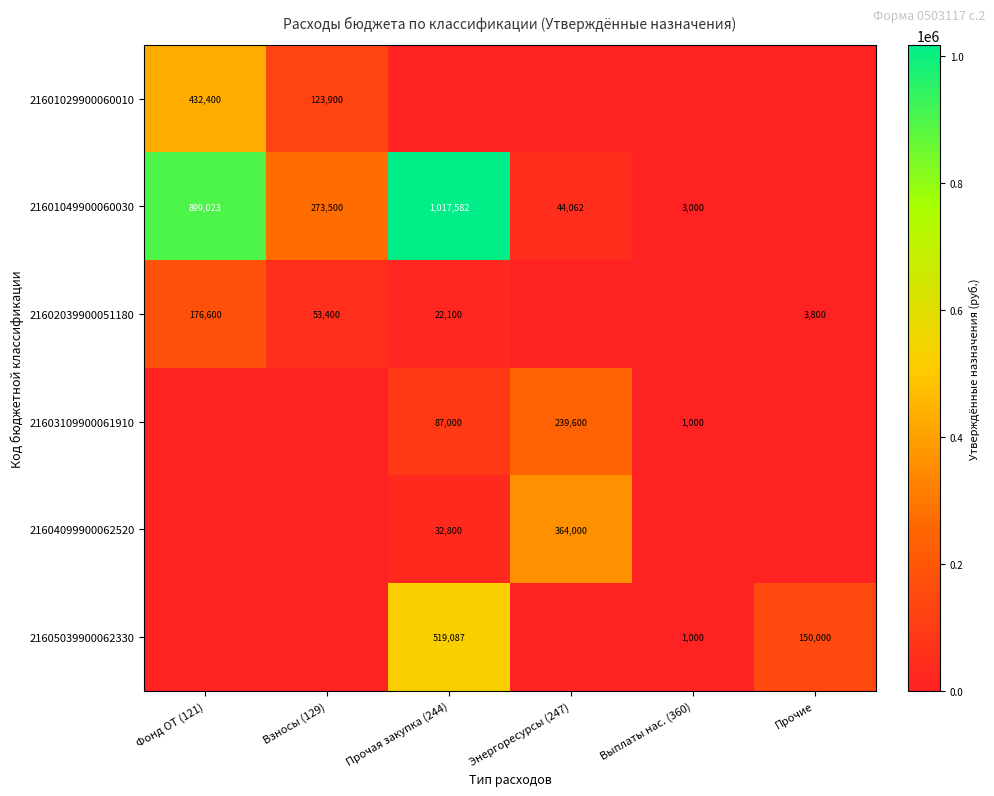

The value of 21604099900062520 at Прочая закупка (244) is 19994. True or false?

False